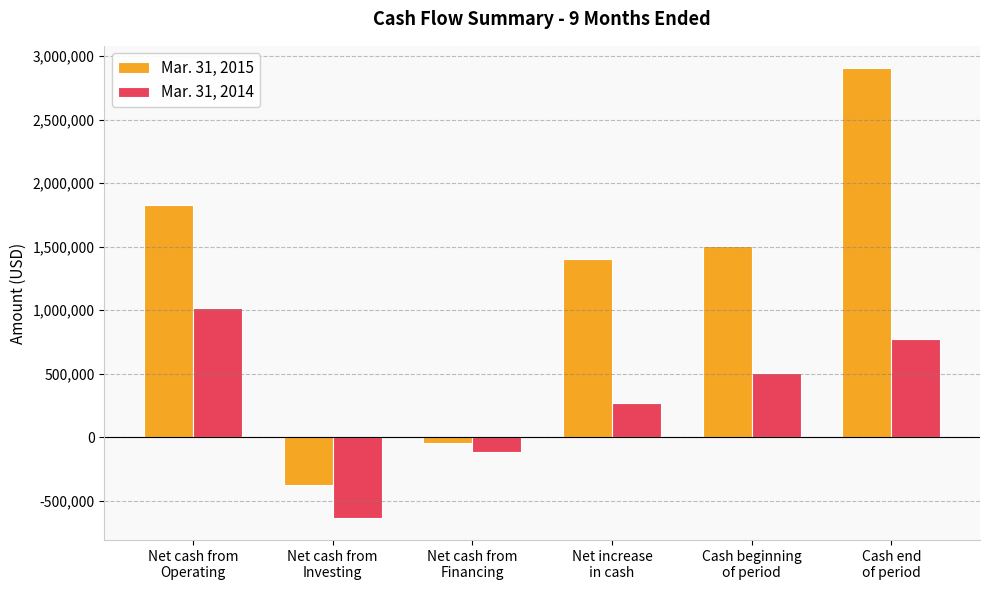

What is the sum of the Mar. 31, 2015 values at Cash end
of period and Net cash from
Financing?

2855340